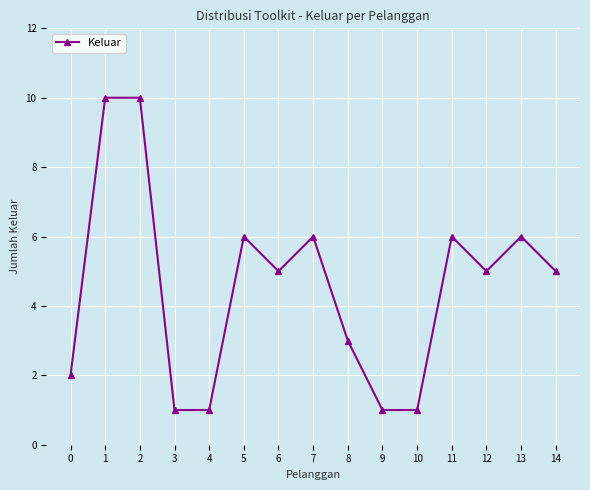

Read the value at 5.

6